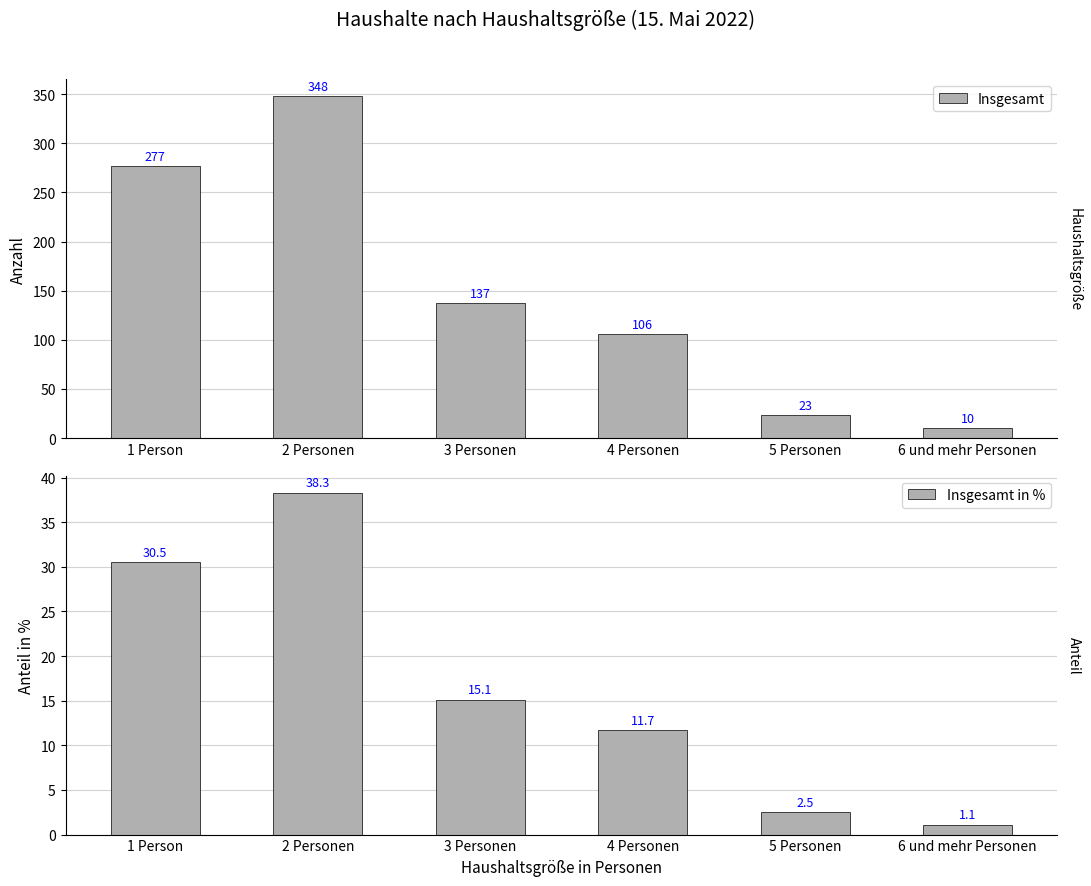

What are all the series names shown in the legend?

Insgesamt, Insgesamt in %